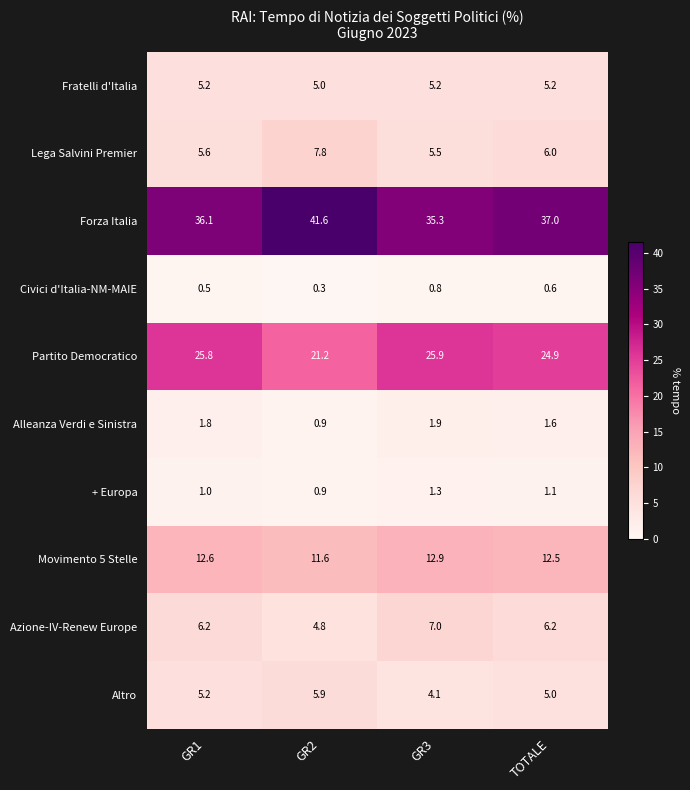

What value does the Fratelli d'Italia series have at TOTALE?

5.2